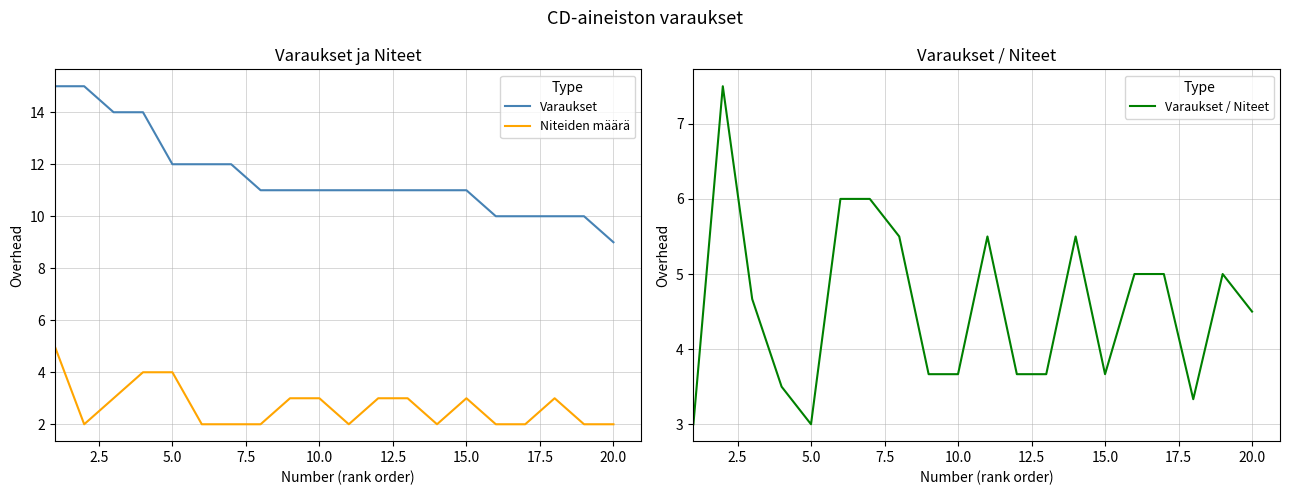

True or false: Niteiden määrä and Varaukset intersect in this chart.

False